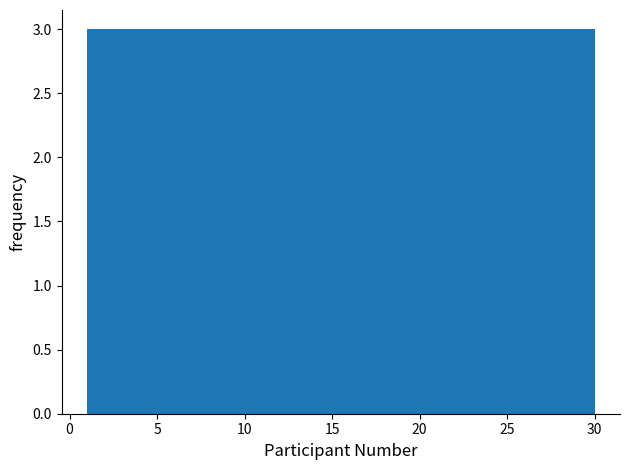

Reading left to right, list every bar in this chart as the range it spans on the x-axis followed by its height. Neither the bar edges nor the heights are printed on the chart, so give them approximately, as read against the axes.

1.0 to 3.9: 3
3.9 to 6.8: 3
6.8 to 9.7: 3
9.7 to 12.6: 3
12.6 to 15.5: 3
15.5 to 18.4: 3
18.4 to 21.3: 3
21.3 to 24.2: 3
24.2 to 27.1: 3
27.1 to 30.0: 3